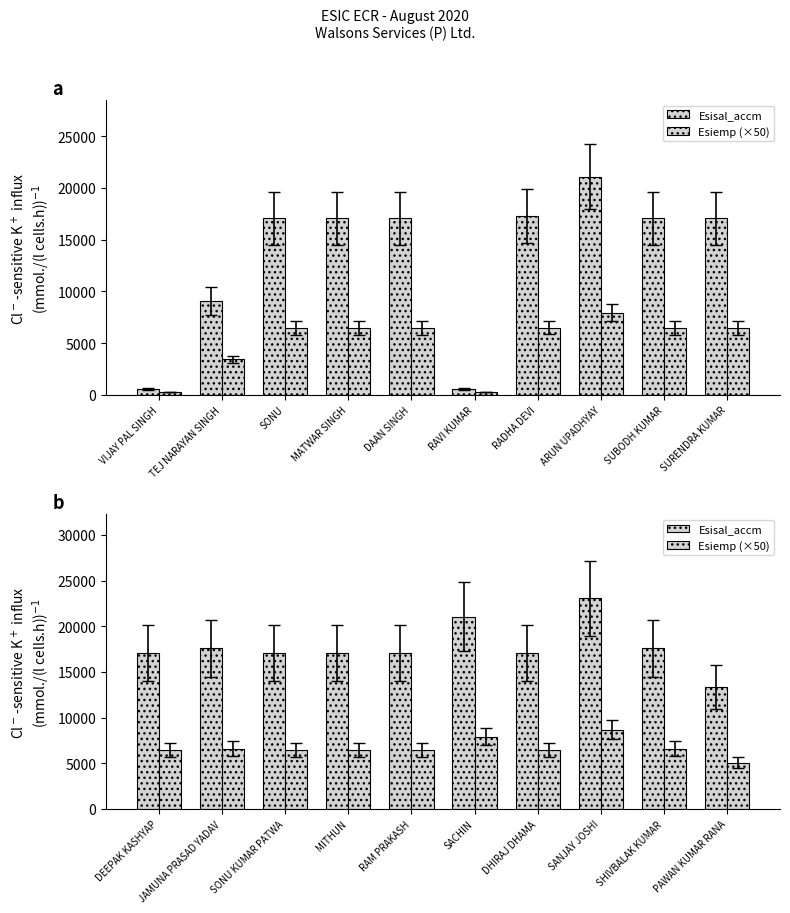

What is the label of the 4th bar from the right?

DHIRAJ DHAMA